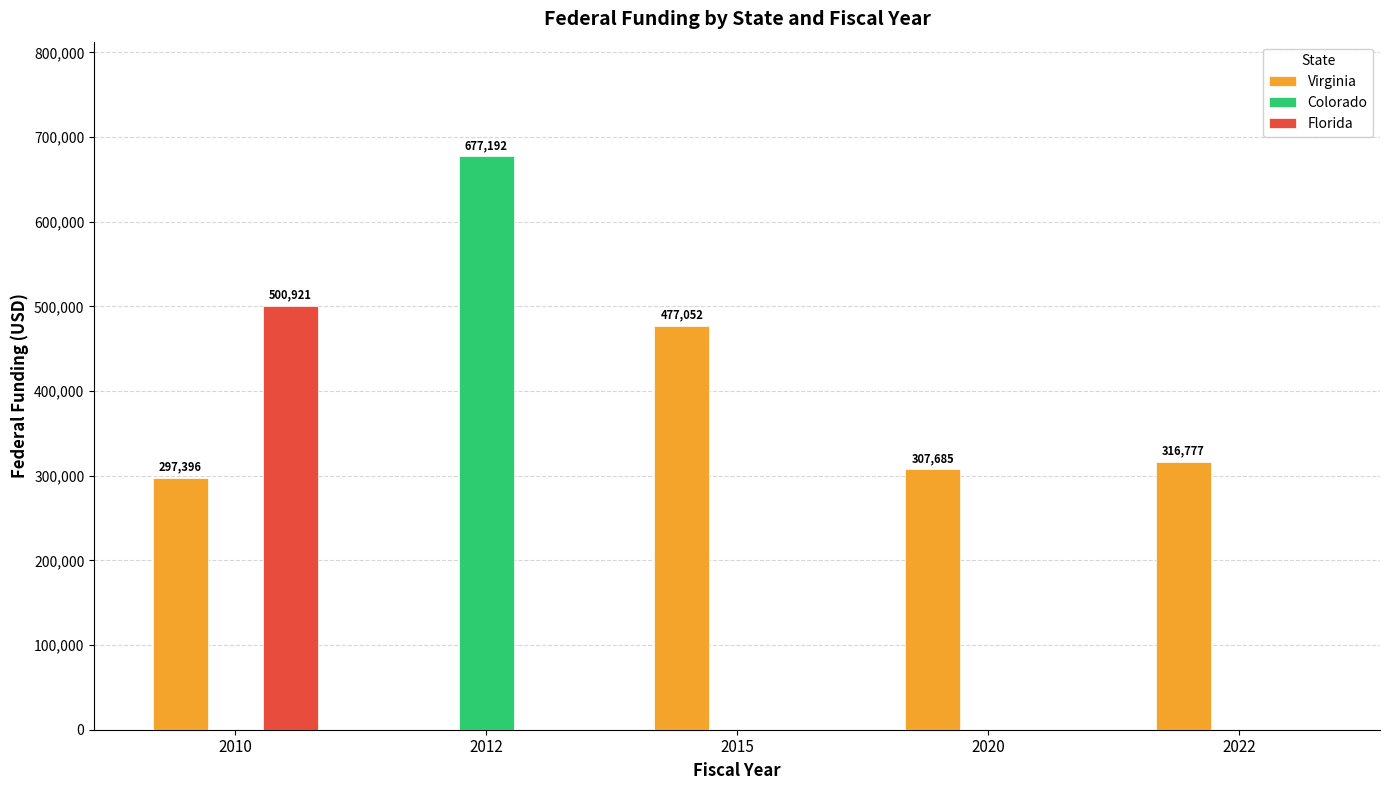

The value of Florida at 2015 is 0. True or false?

True